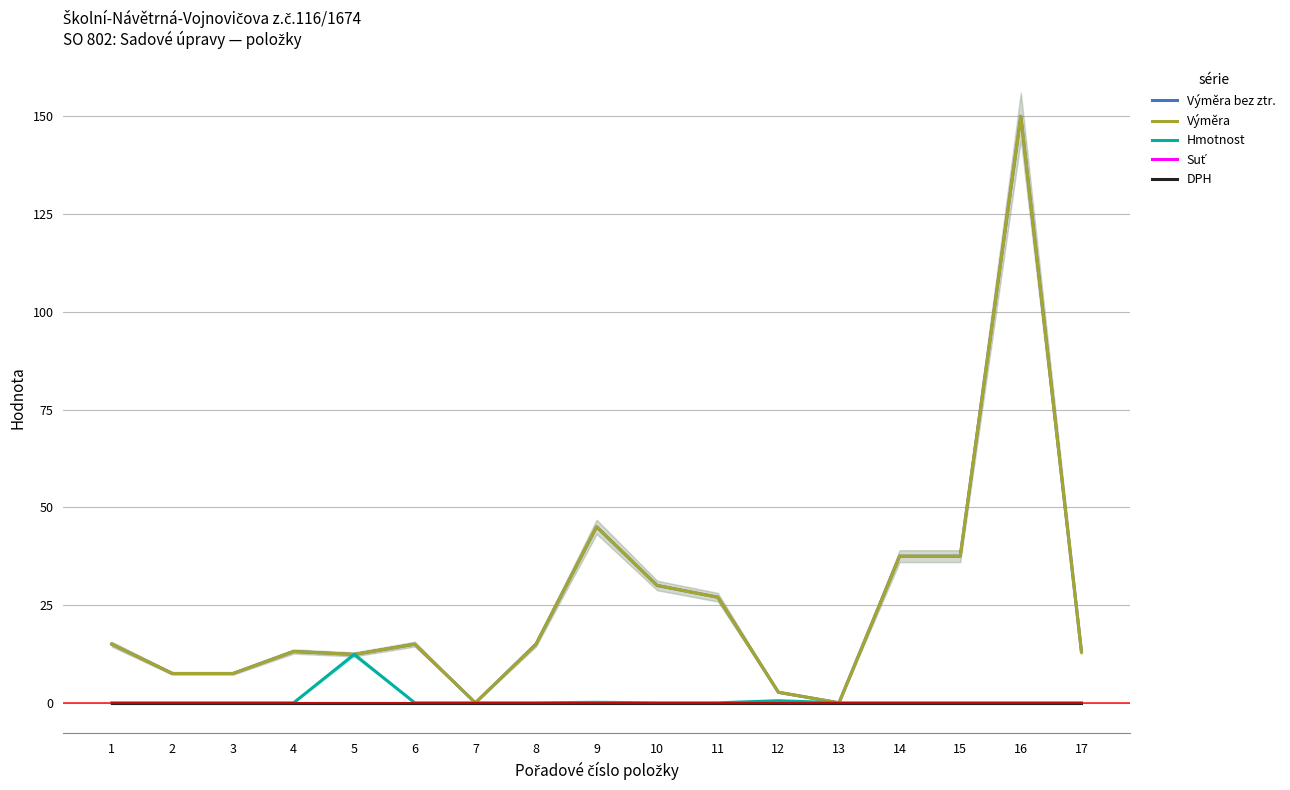

Between 5 and 4, which is larger?

4